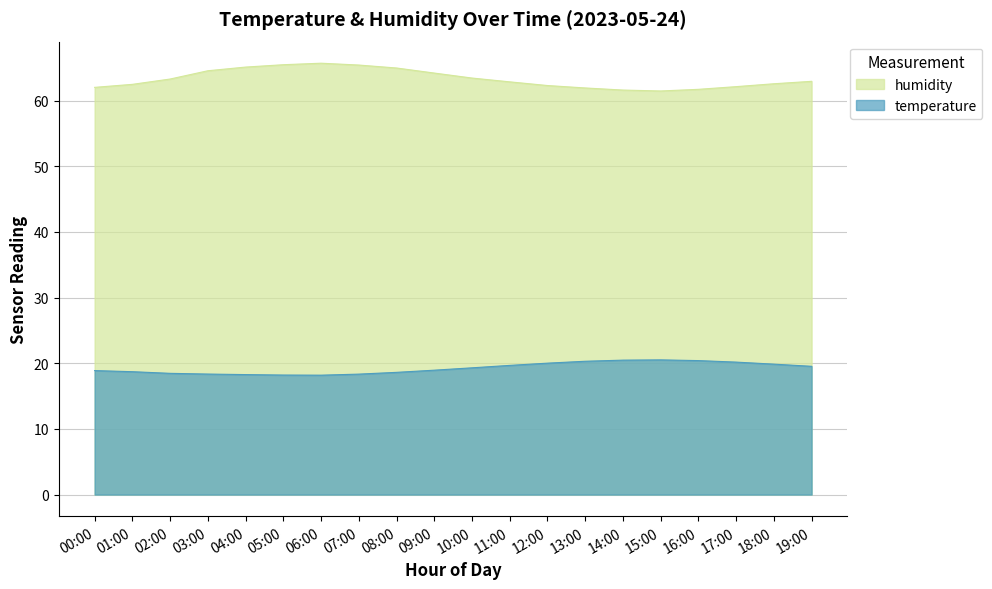

What is the approximate value of temperature at 02:00?

18.5